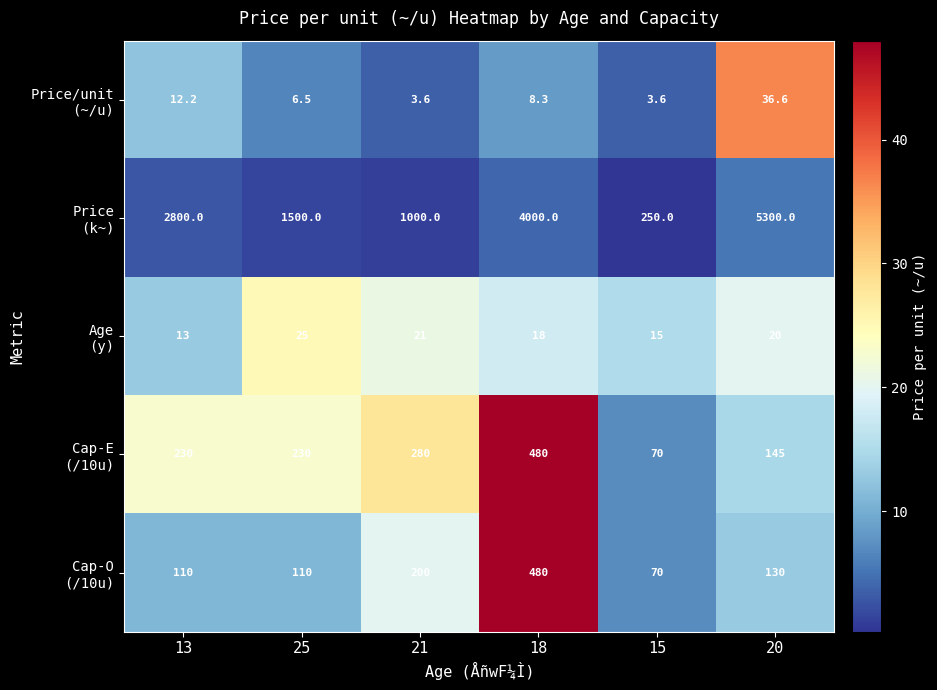

At which category does the chart reach its peak across all series?

20